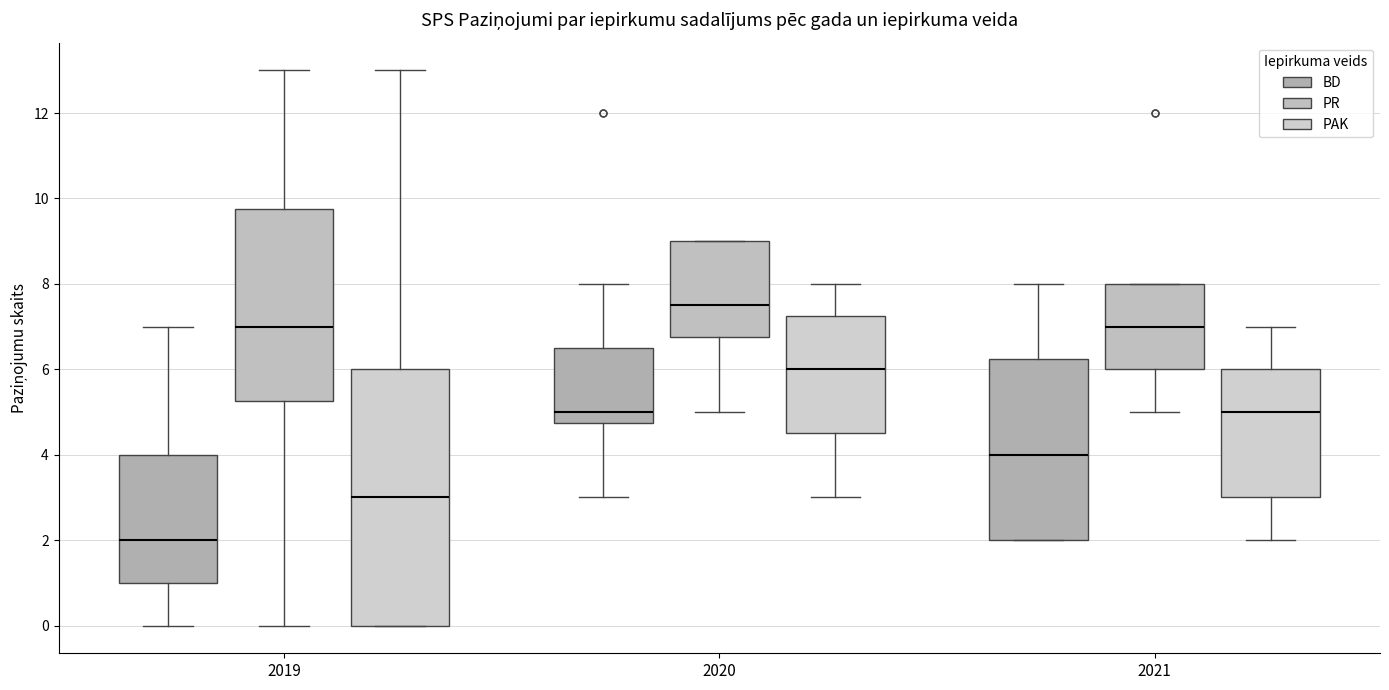

Comparing the boxes themselves (not the whiskers), which one is the tallest?

2019 (PAK)